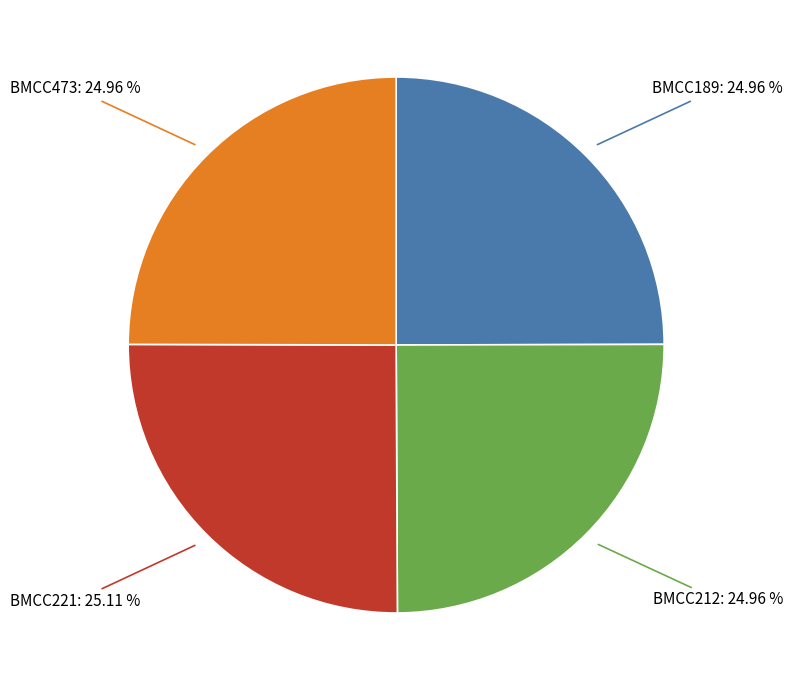

Is there any slice that represents more than half of the pie?

No